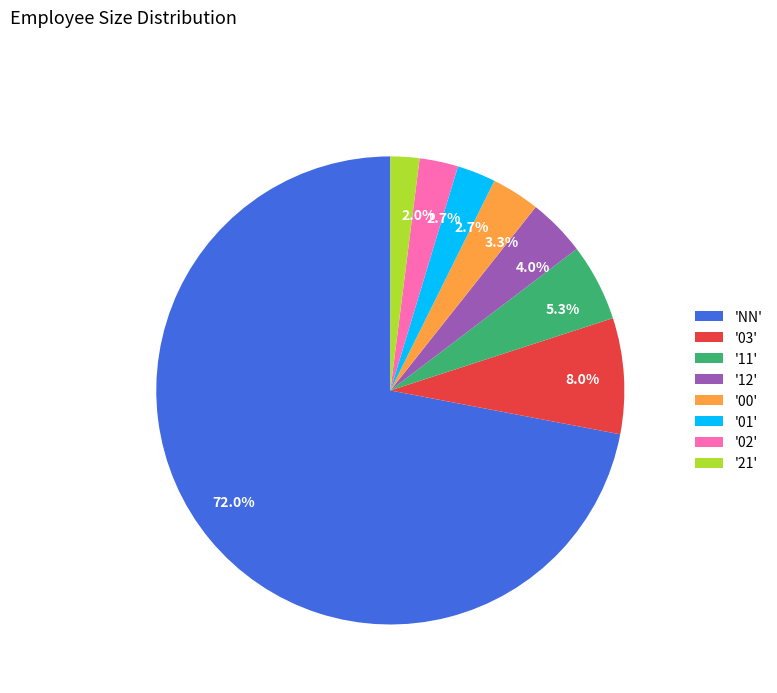

To the nearest percent, what is the average slice percentage?

12%